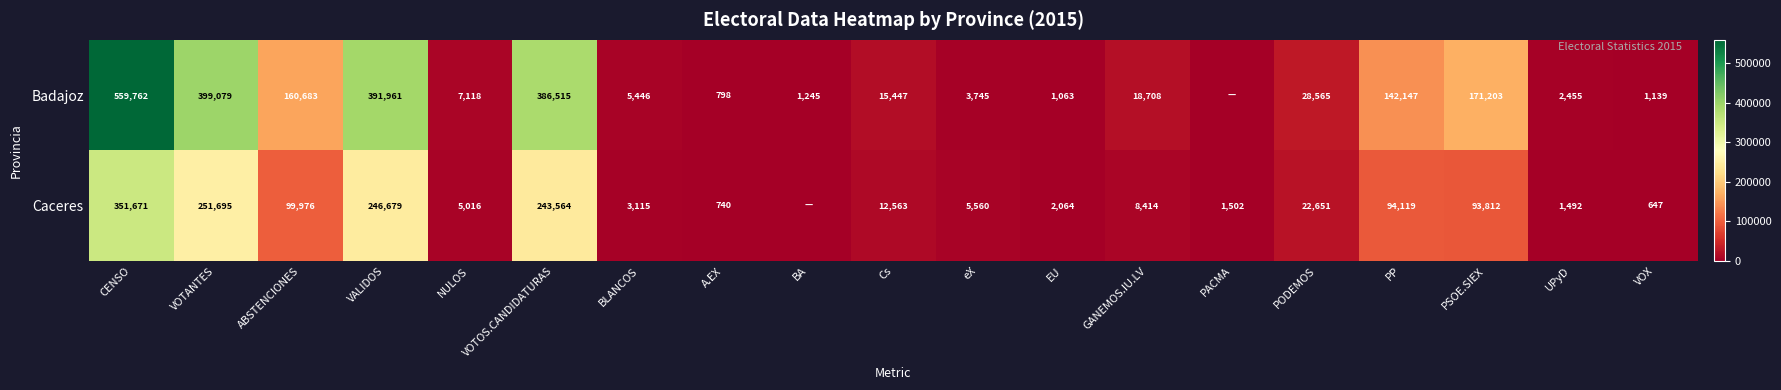

Rank the series at A.EX from lowest to highest value.

Caceres, Badajoz